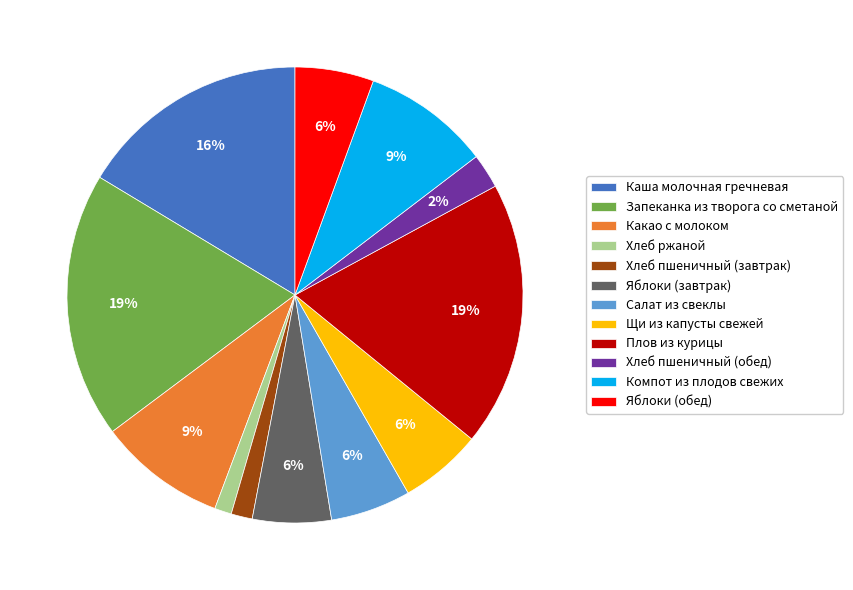

Count the number of slices in the pie.

12